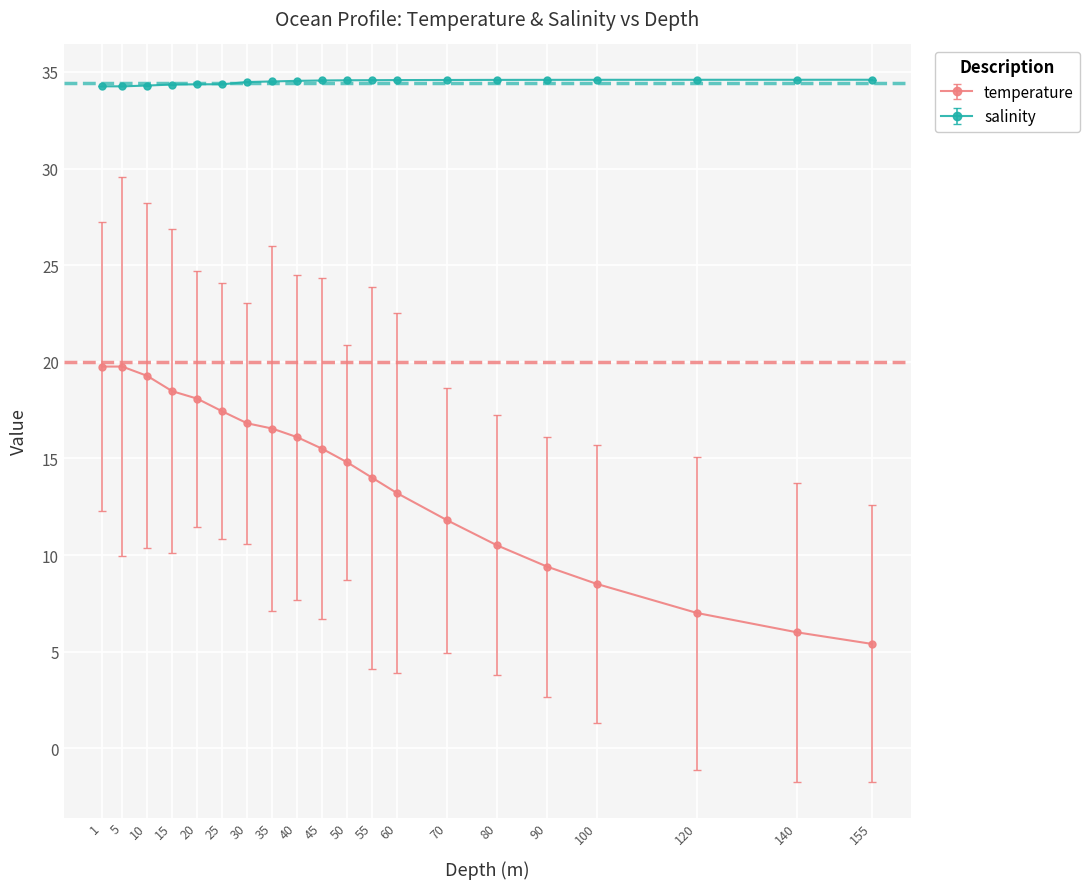

List the series in order of their peak value, lowest first.

temperature, salinity